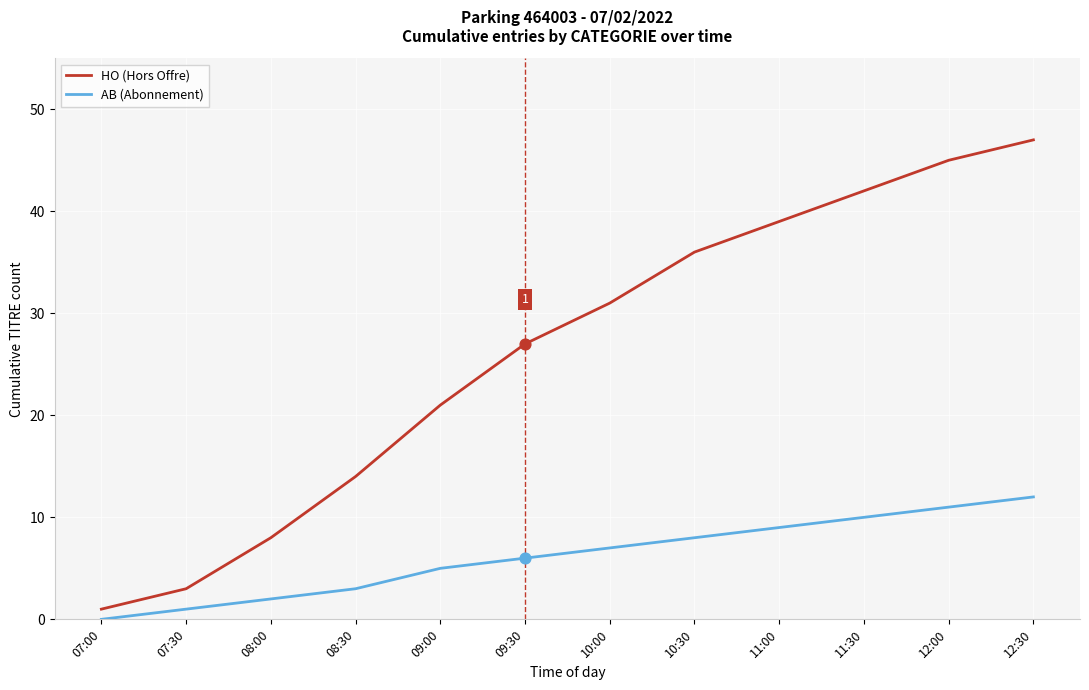

What is the total value across all series at 07:30?

4